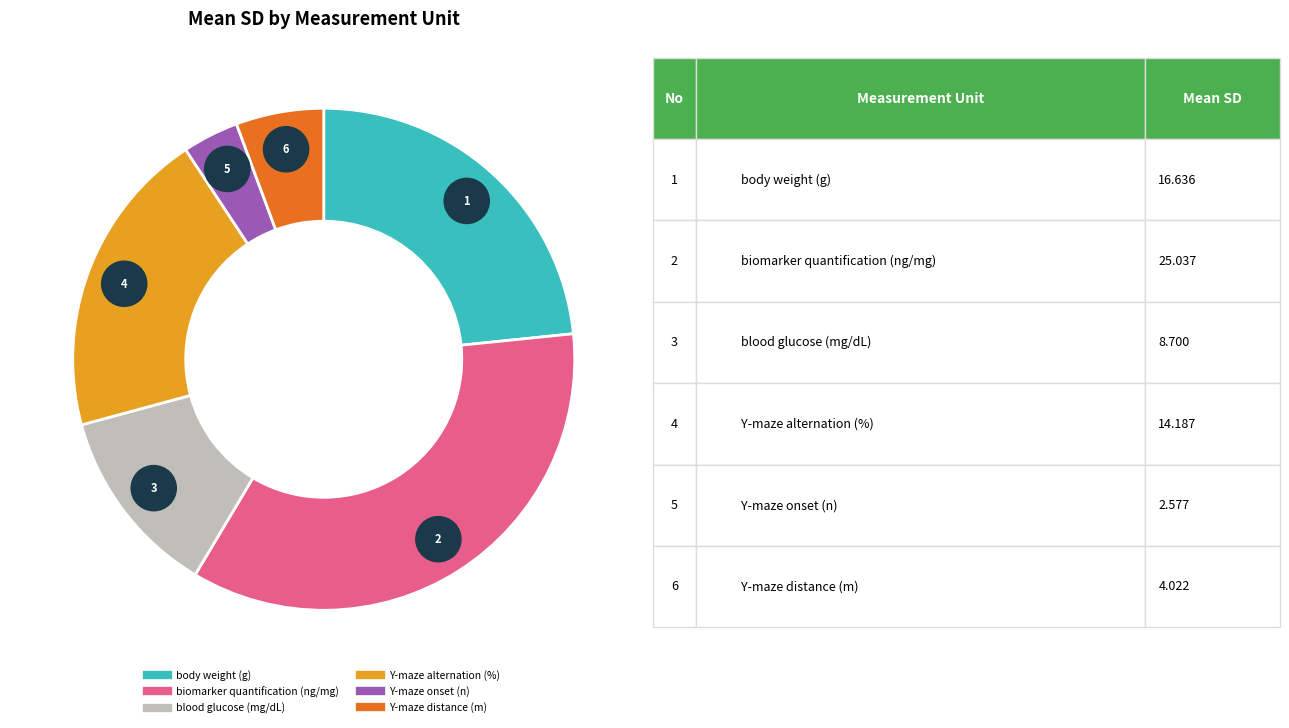

What percentage is the blood glucose (mg/dL) slice, to the nearest percent?

12%